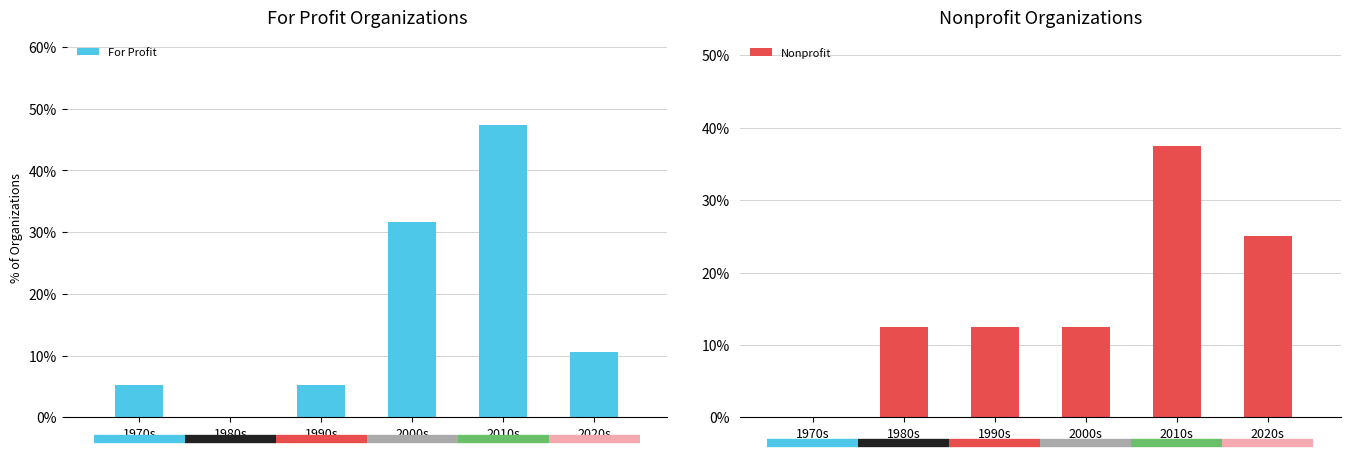

What is the sum of all Nonprofit values?

100.0